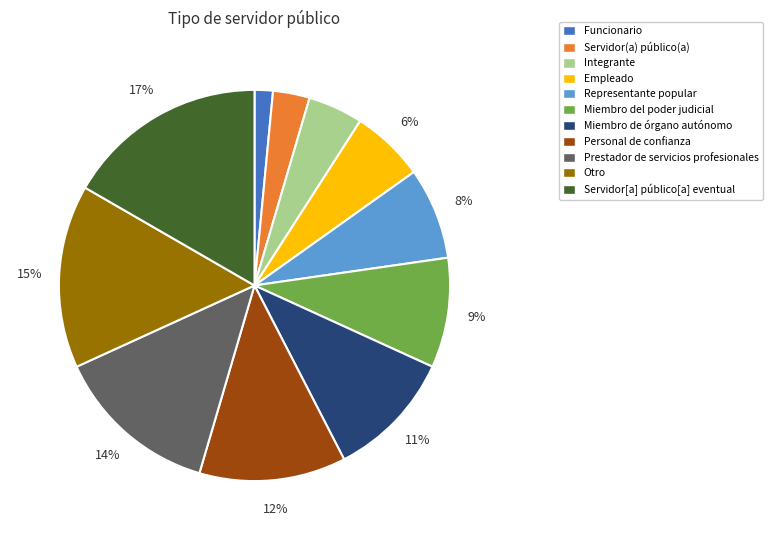

What is the largest slice in the pie chart?

Servidor[a] público[a] eventual